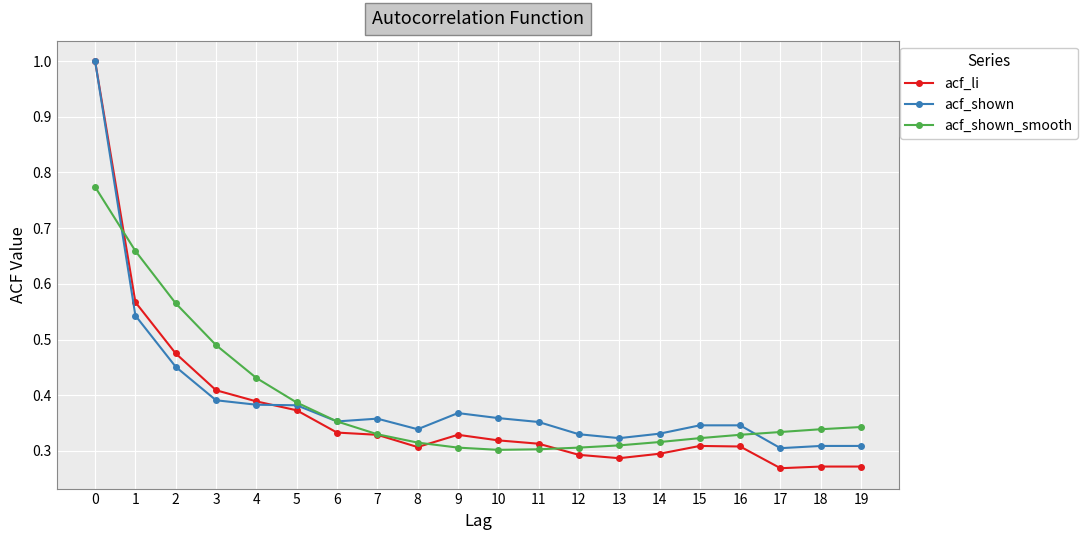

True or false: acf_shown_smooth has a value of 0.5 at 18.

False